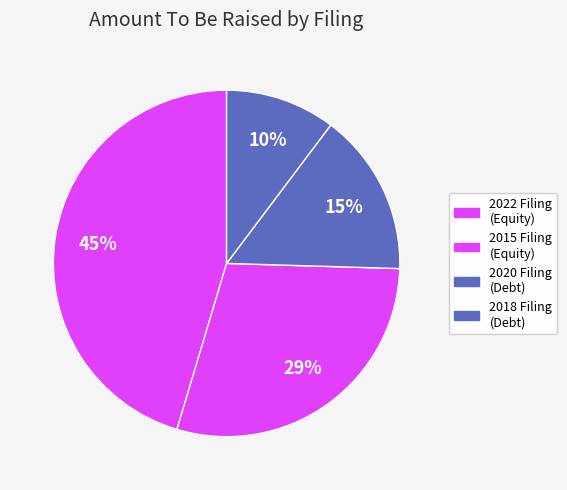

Count the number of slices in the pie.

4